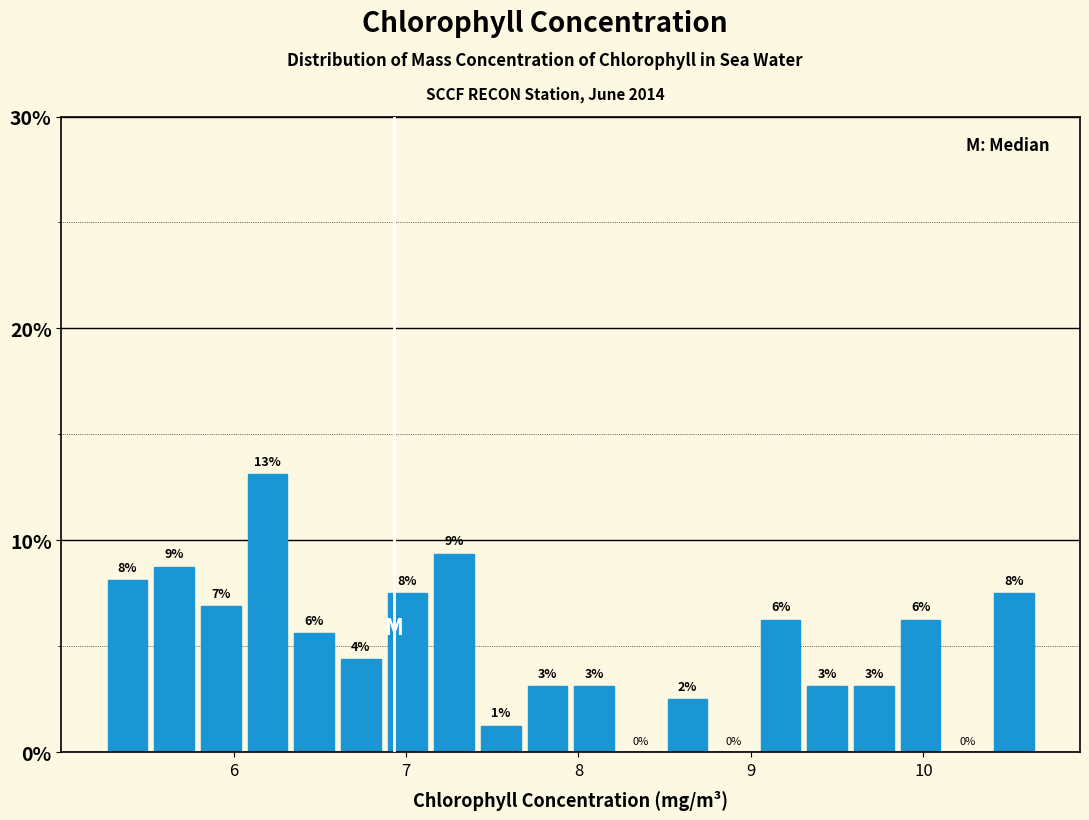

Read against the x-axis, roughly where is the centre of the tallest bar?

6.2